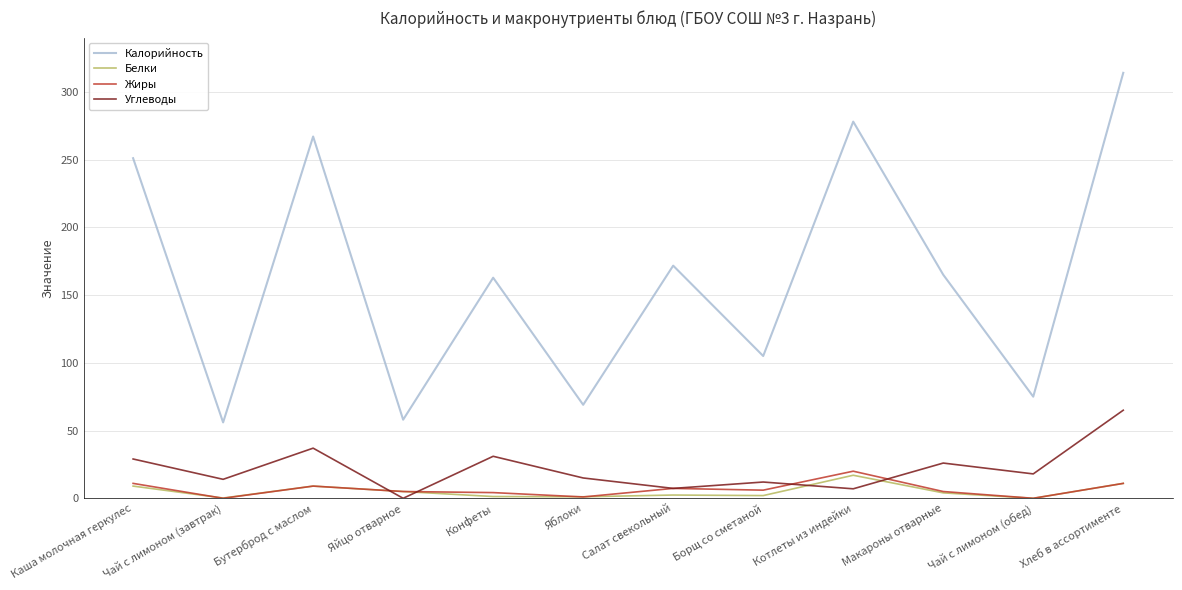

Which series has the largest range (max minus min)?

Калорийность